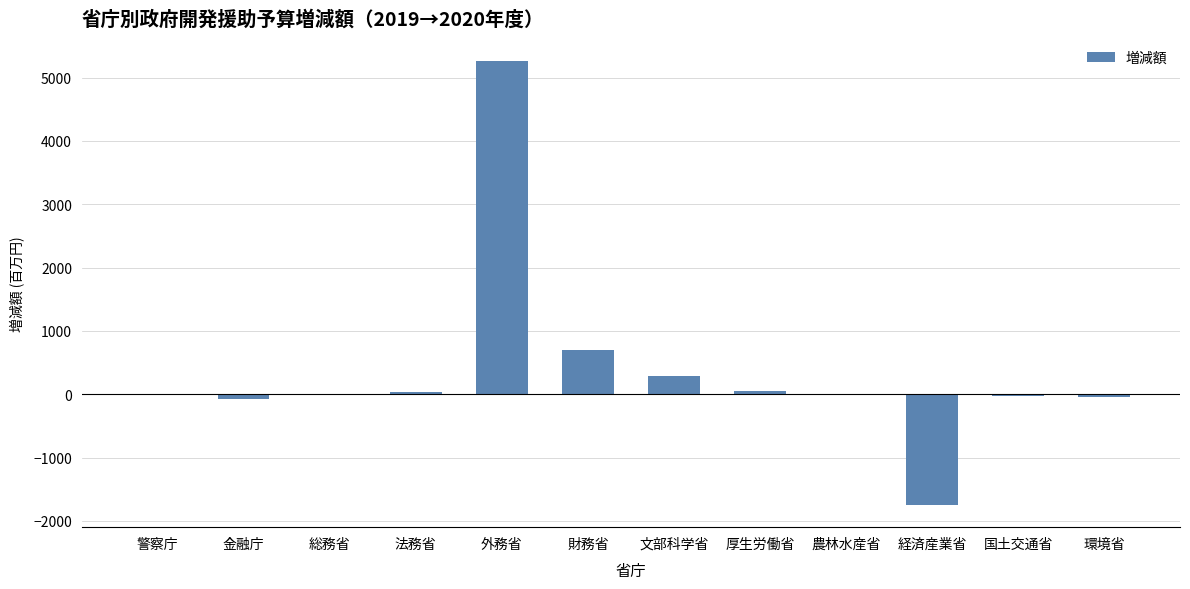

Between 経済産業省 and 総務省, which is larger?

総務省